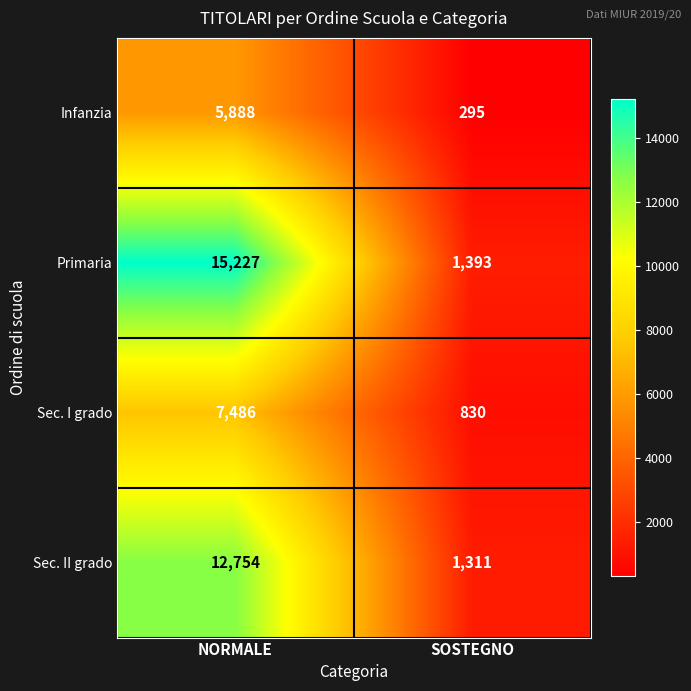

At which category is the sum across all series the highest?

NORMALE